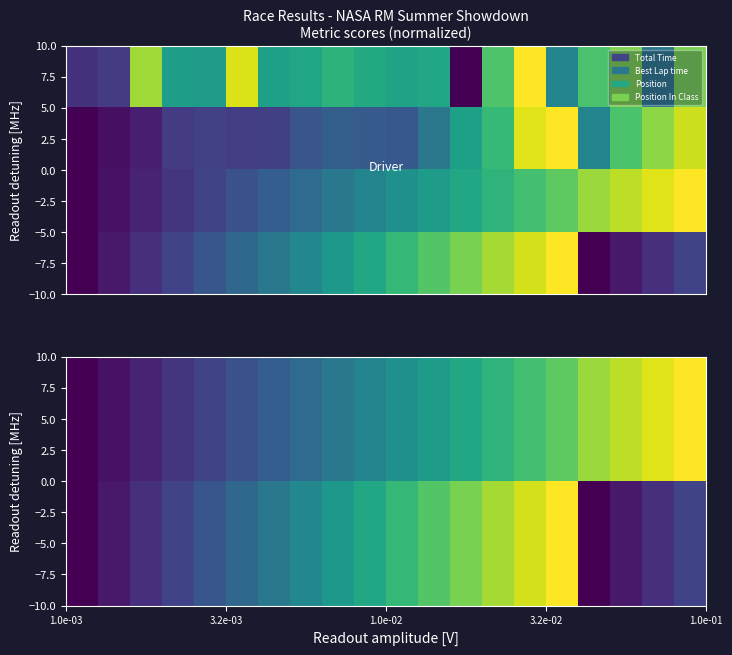

List the series in order of their peak value, lowest first.

5.0, −5.0, −2.5, −7.5